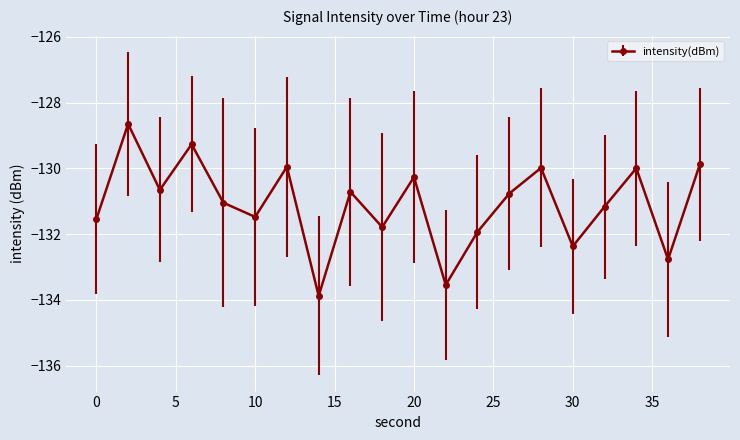

How many lines are shown in the chart?

1